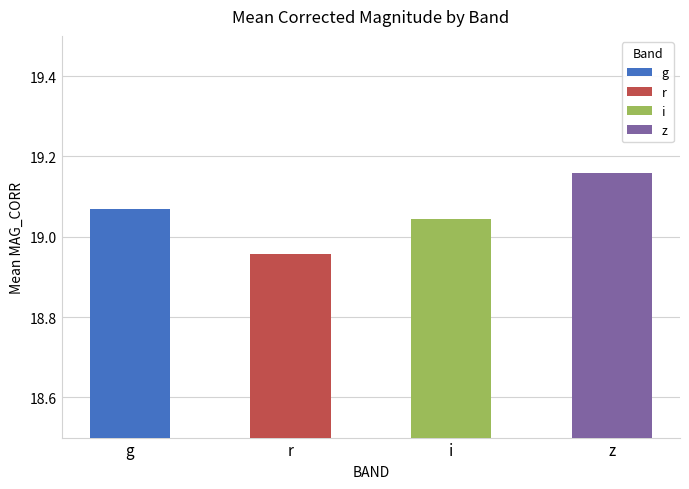

Which category has the highest value across all series?

z